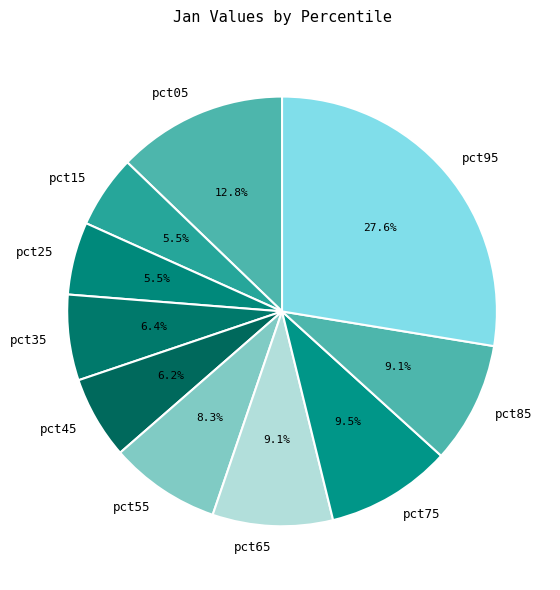

What portion of the pie excludes pct75?

90.5%